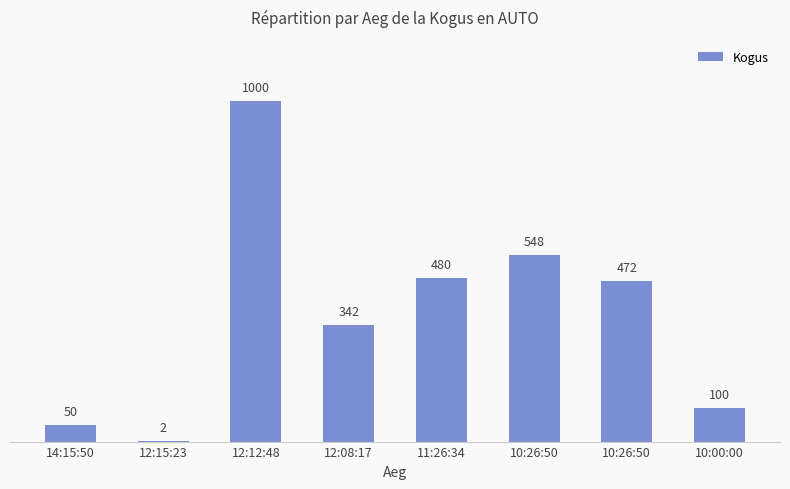

What is the change in value from 14:15:50 to 10:00:00?

+50